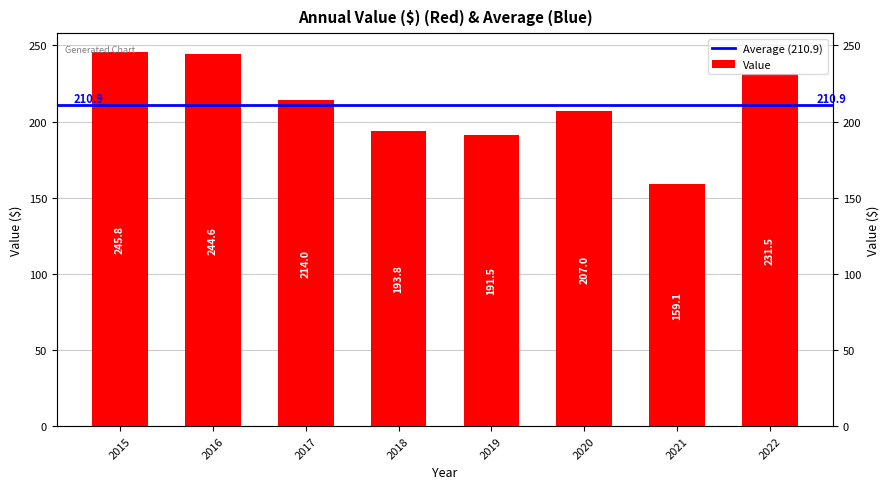

Reading right to left, list all the values displayed in this chart.

231.5	159.1	207.0	191.5	193.8	214.0	244.6	245.8